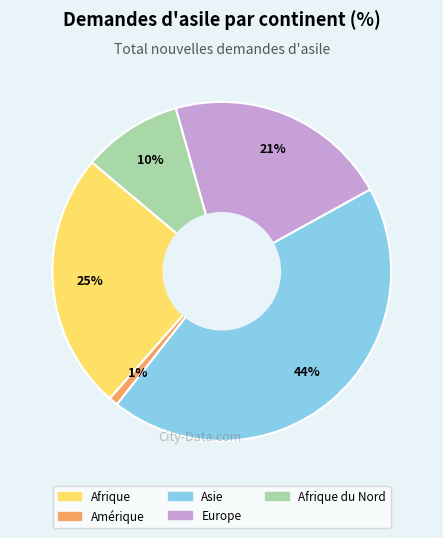

To the nearest percent, what is the average slice percentage?

20%